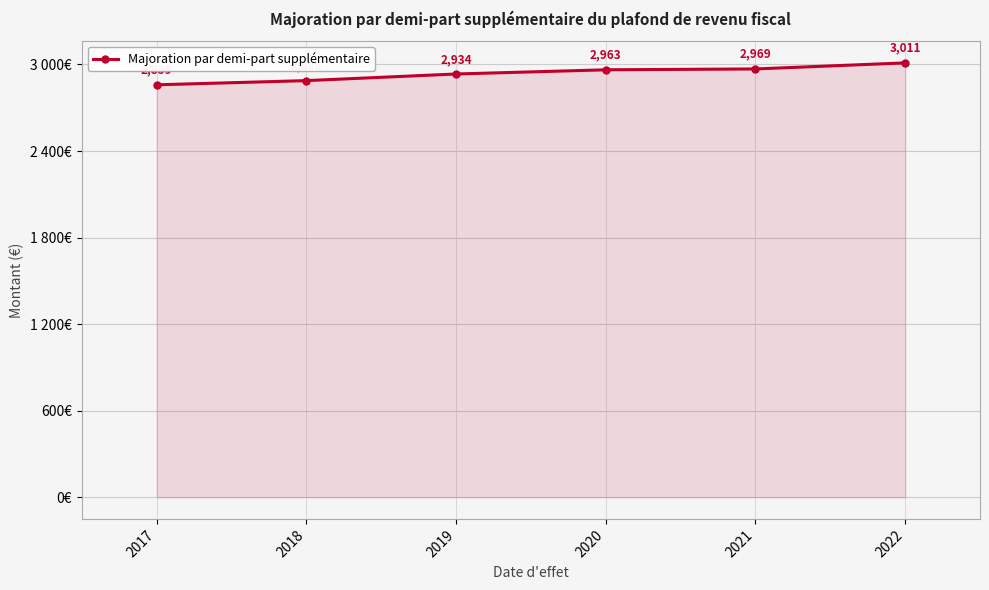

True or false: there are more than 0 points higher than both neighbors.

False